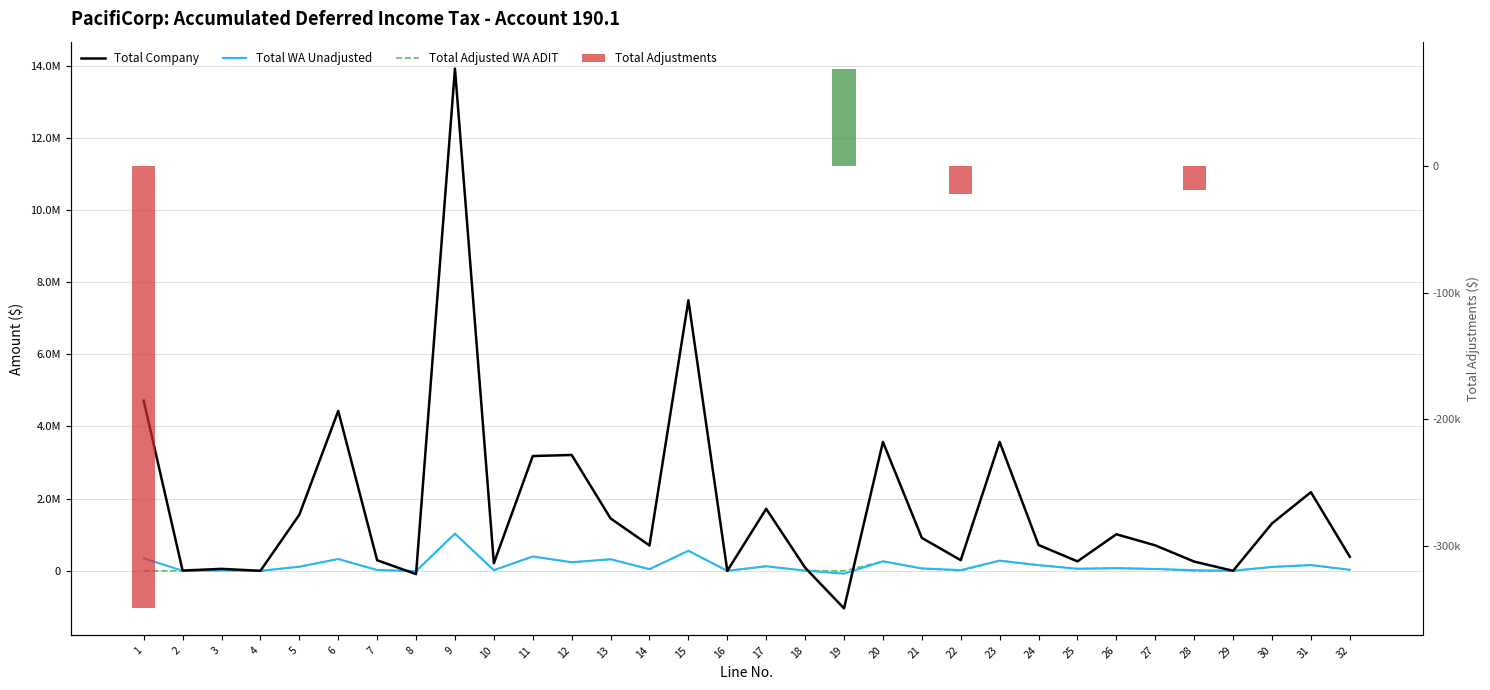

Where does the Total Adjusted WA ADIT series first go above 58495?

5